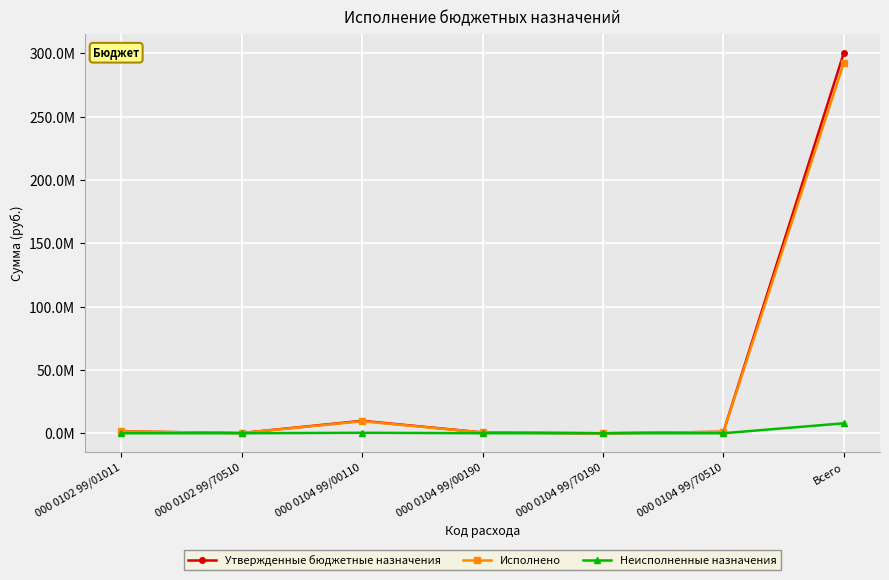

Is the value of Неисполненные назначения at Всего greater than the value of Исполнено at 000 0104 99/70510?

Yes